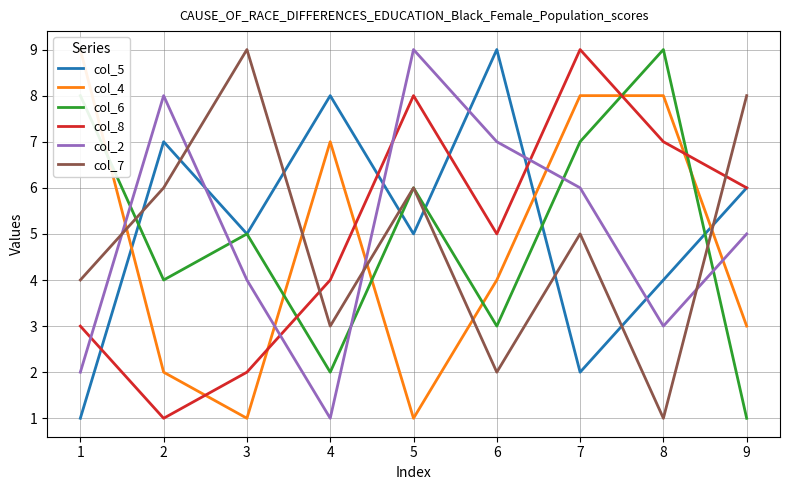

Where is col_8 nearest to the value 5?

6